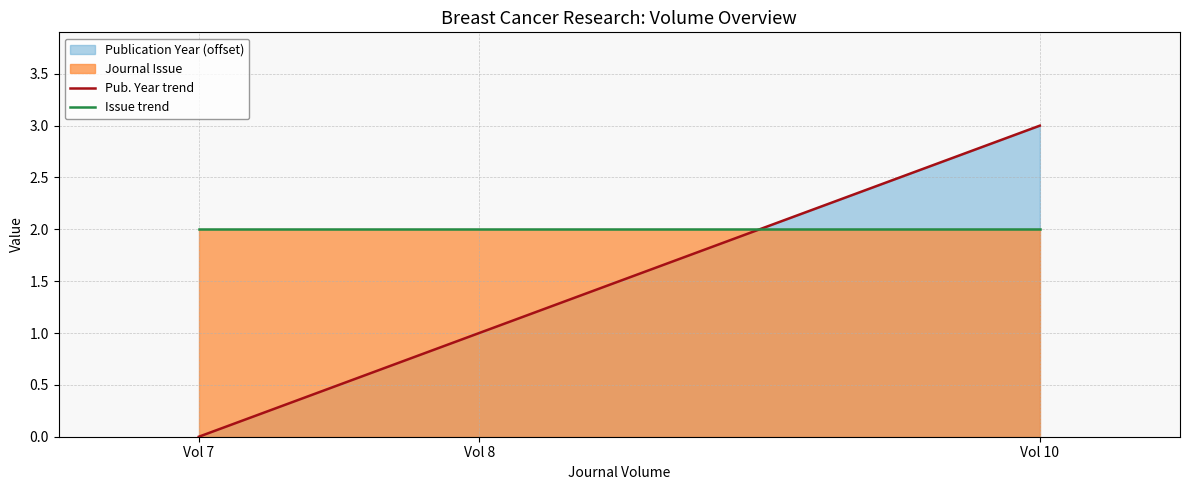

What value does the Issue trend series have at Vol 10?

2